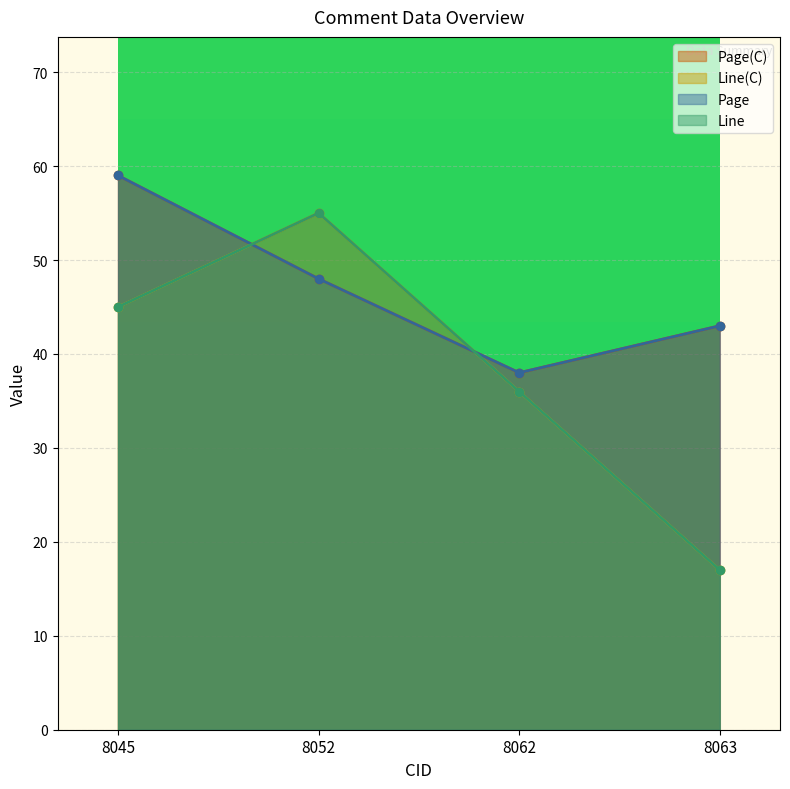

What is the sum of all Line values?

153